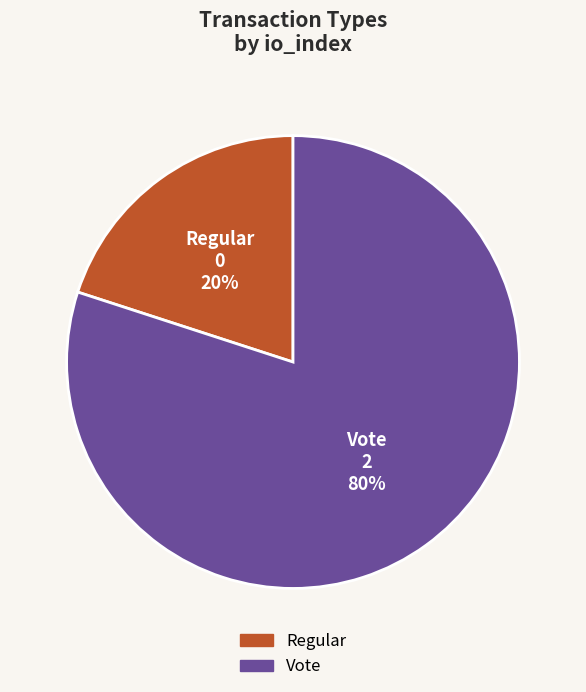

Do Regular and Vote together represent more than half of the pie?

Yes